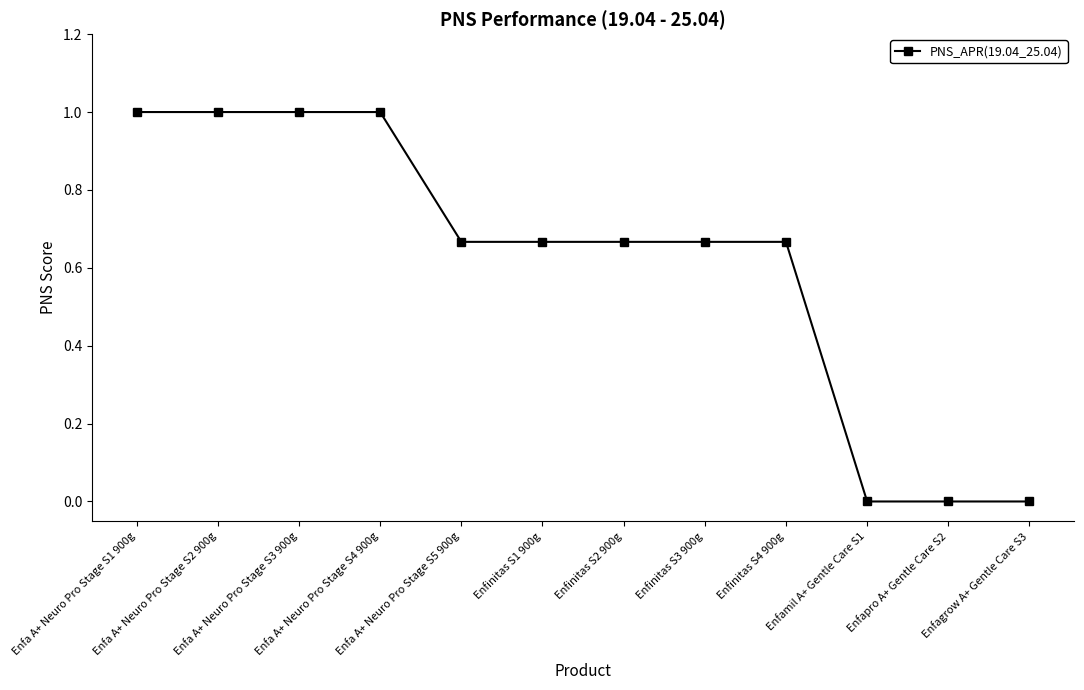

What is the label of the 4th point from the right?

Enfinitas S4 900g